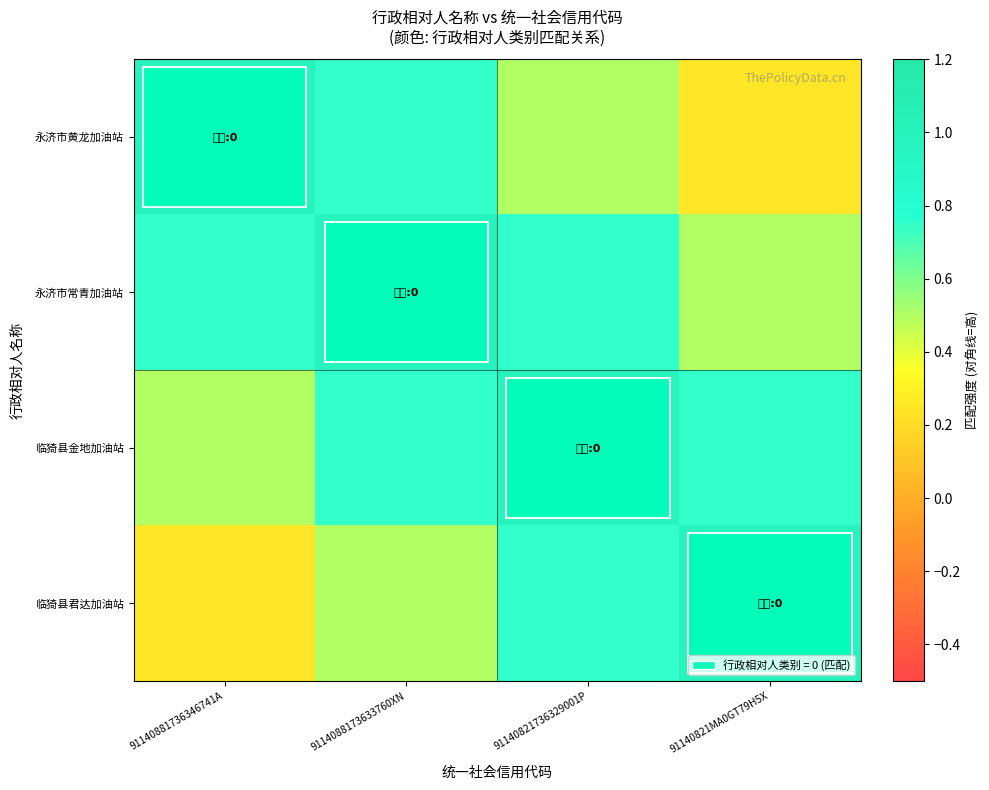

At 91140821MA0GT79H5X, list the series in order from smallest to largest.

永济市黄龙加油站, 永济市常青加油站, 临猗县金地加油站, 临猗县君达加油站